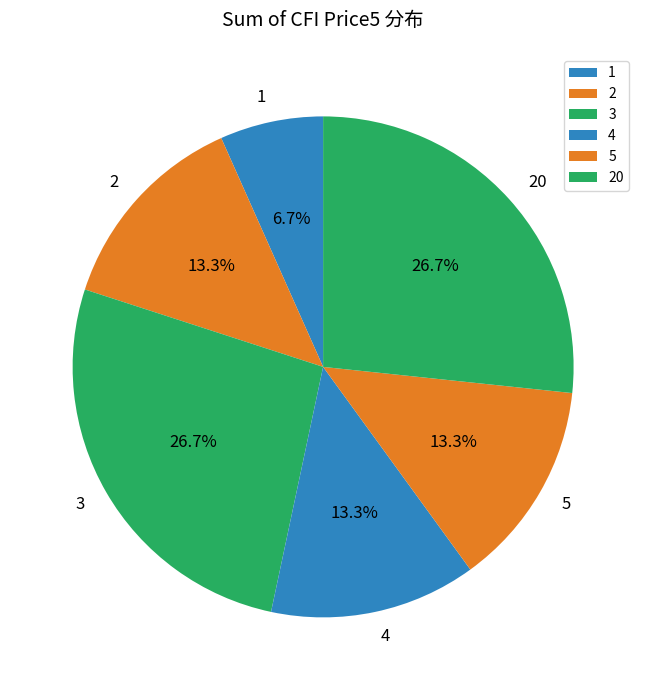

Does any single category account for the majority?

No